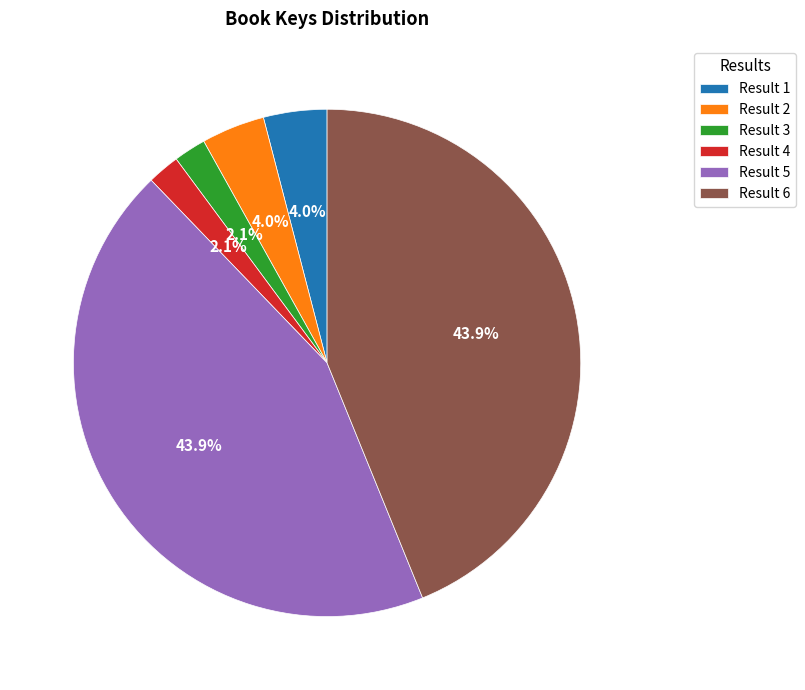

Which has a higher value, Result 3 or Result 2?

Result 2